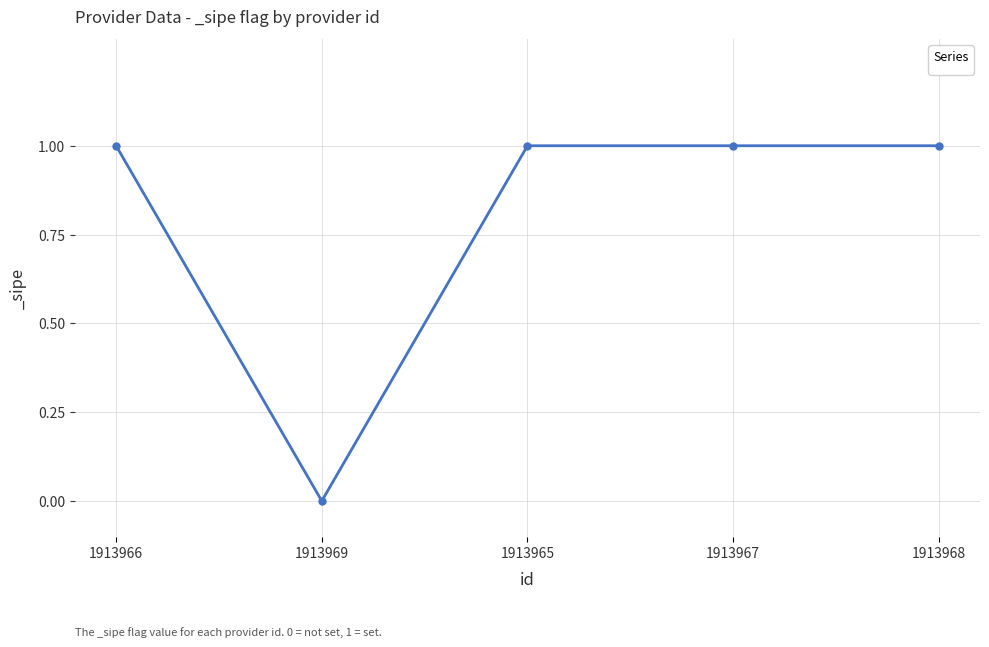

What is the sum of all values?

4